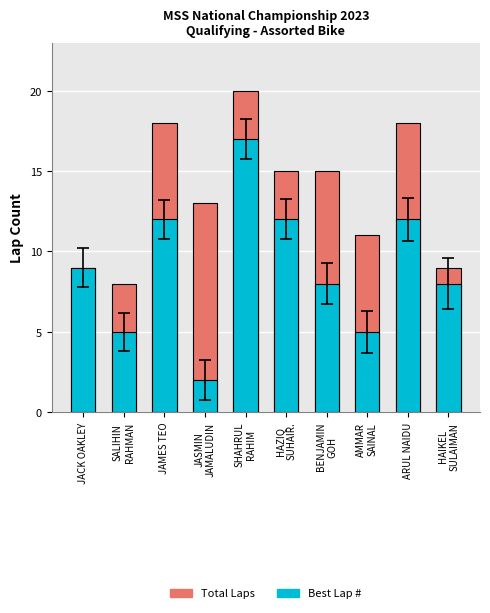

Which has a higher value, AMMAR
SAINAL or JAMES TEO?

JAMES TEO